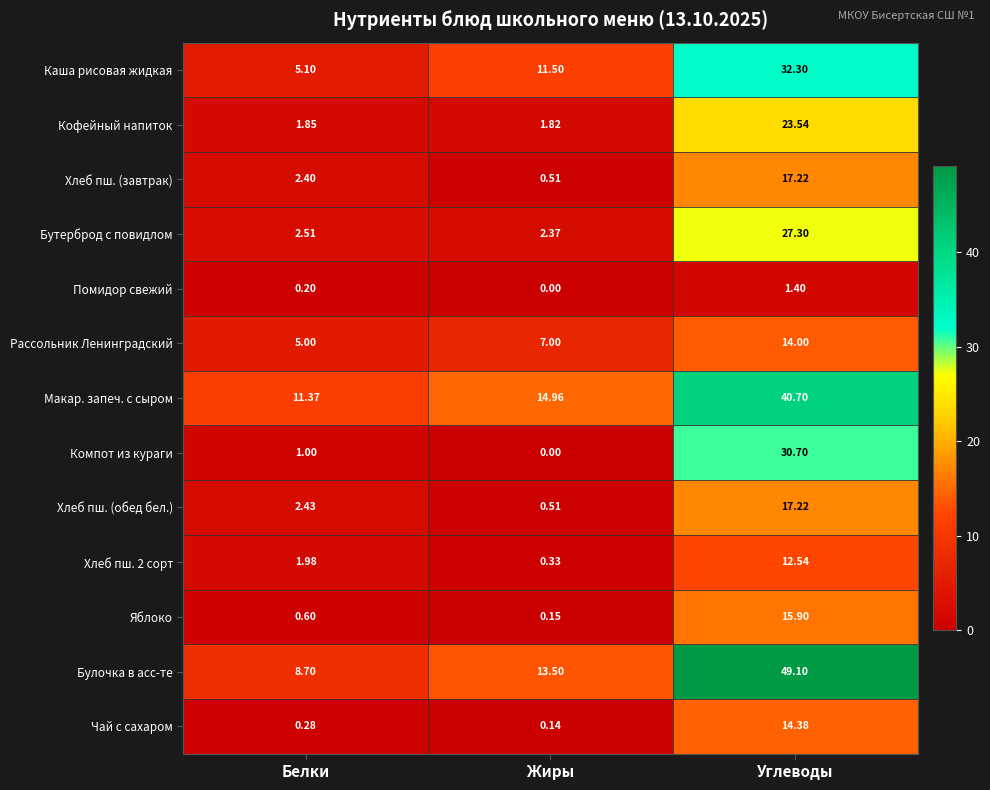

At which label does Булочка в асс-те reach its minimum?

Белки